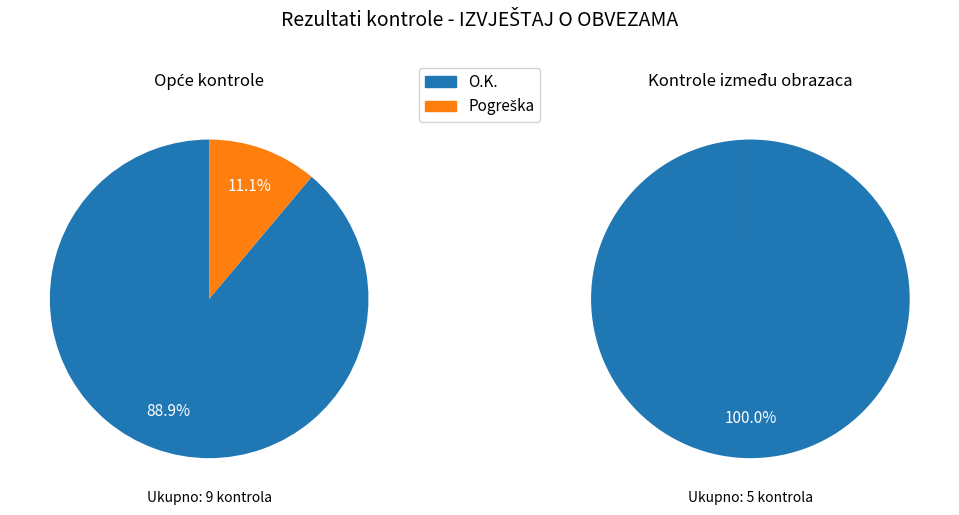

Between O.K. and Pogreška, which is larger?

O.K.